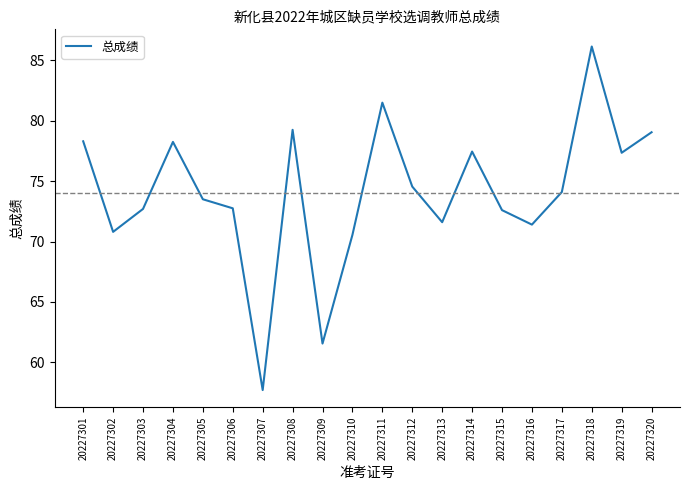

What is the average value?

74.1